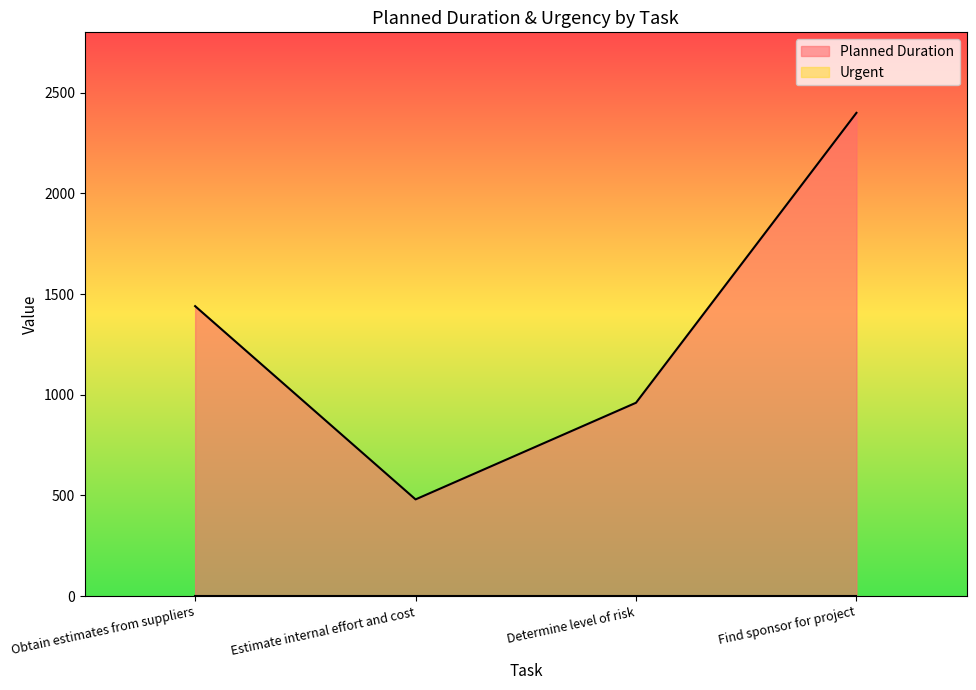

The chart shows a value of 2400 at Find sponsor for project. True or false?

True